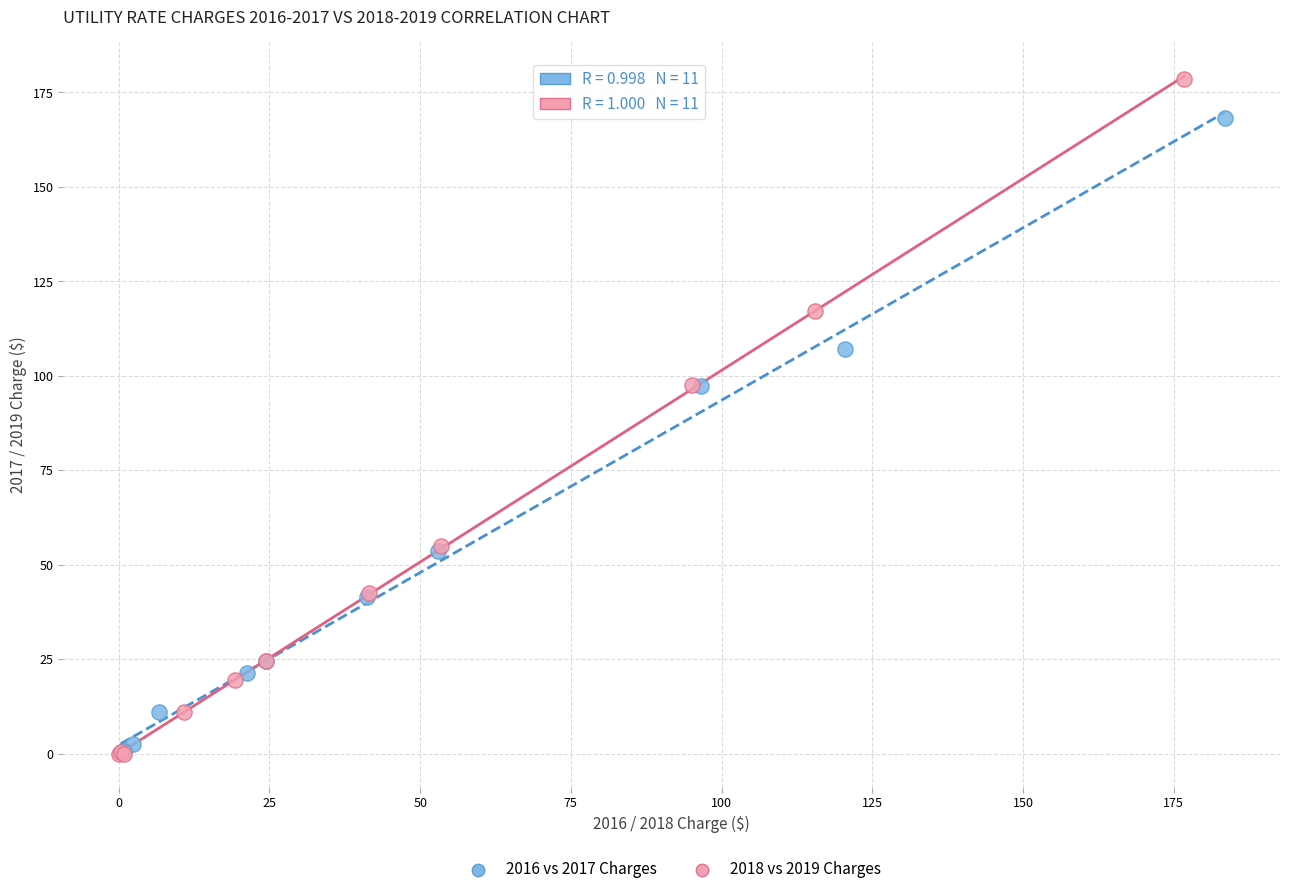

Which series reaches the maximum Y coordinate?

2018 vs 2019 Charges